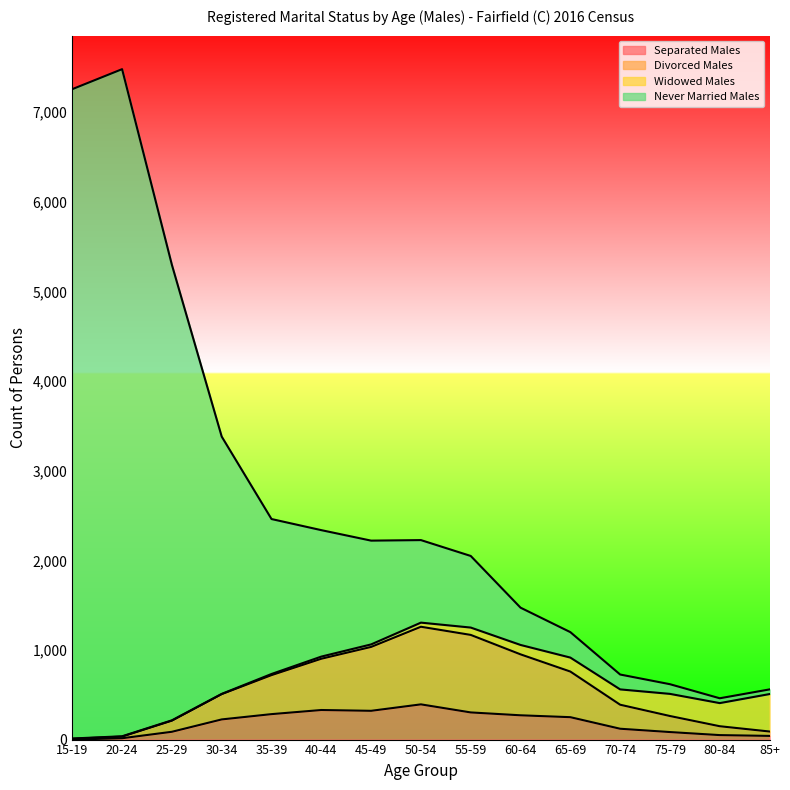

What is the maximum value for Separated Males?

393